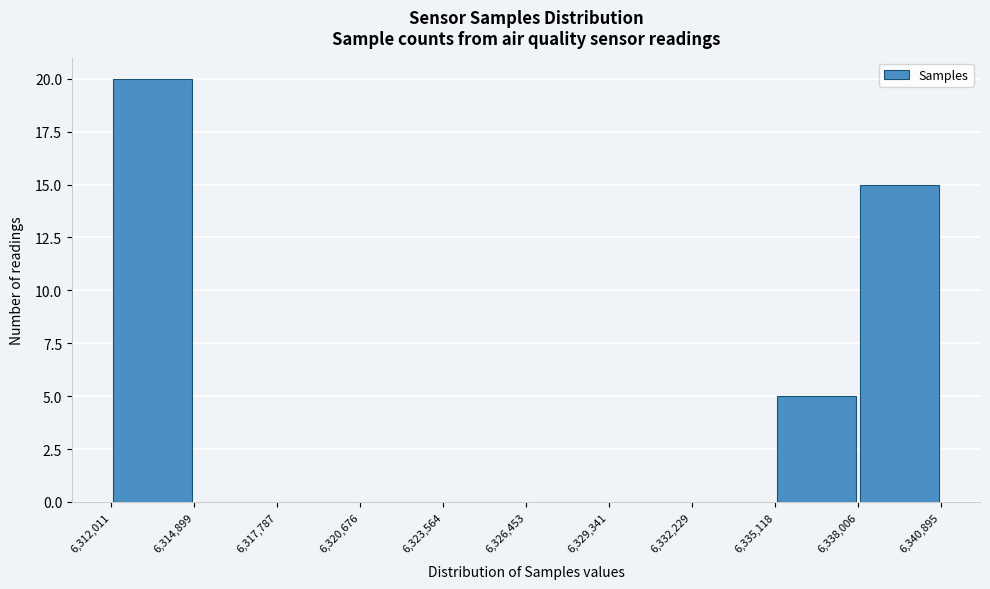

Reading left to right, transcribe this chart: for each bar, give the range it covers on the x-axis and its height. The values are not printed on the chart, so give them approximately, as read against the axis.

6,312,011 to 6,314,899: 20
6,314,899 to 6,317,787: 0
6,317,787 to 6,320,676: 0
6,320,676 to 6,323,564: 0
6,323,564 to 6,326,453: 0
6,326,453 to 6,329,341: 0
6,329,341 to 6,332,229: 0
6,332,229 to 6,335,118: 0
6,335,118 to 6,338,006: 5
6,338,006 to 6,340,895: 15